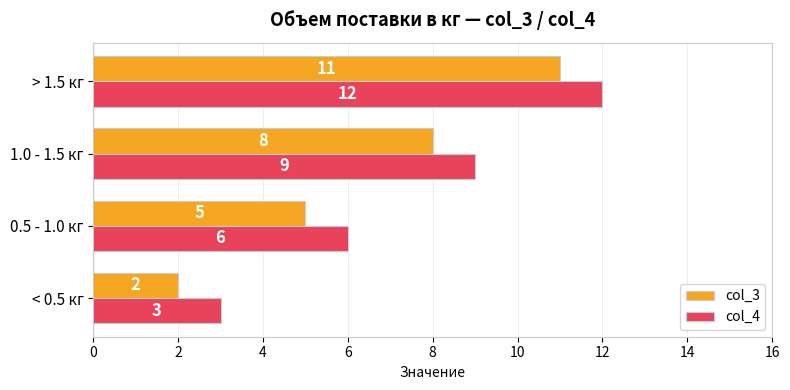

What is the lowest value of the col_4 series?

3